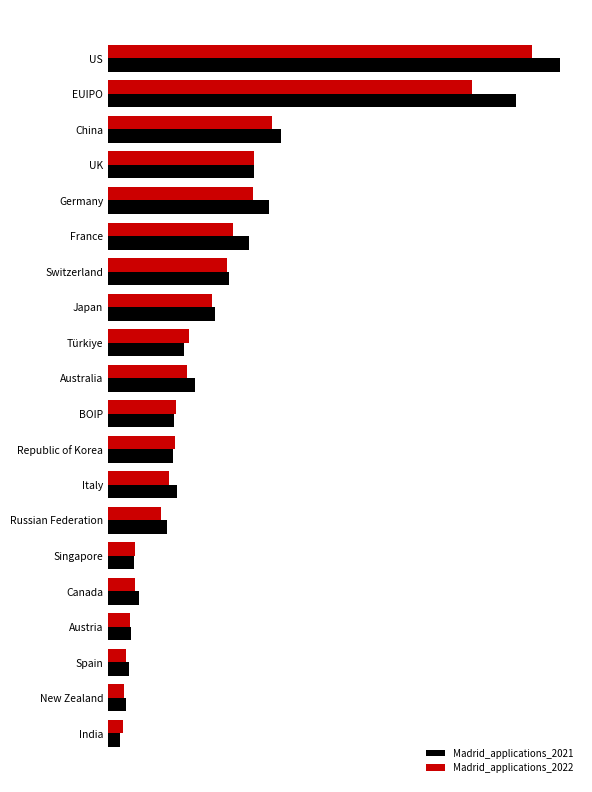

What are all the series names shown in the legend?

Madrid_applications_2021, Madrid_applications_2022